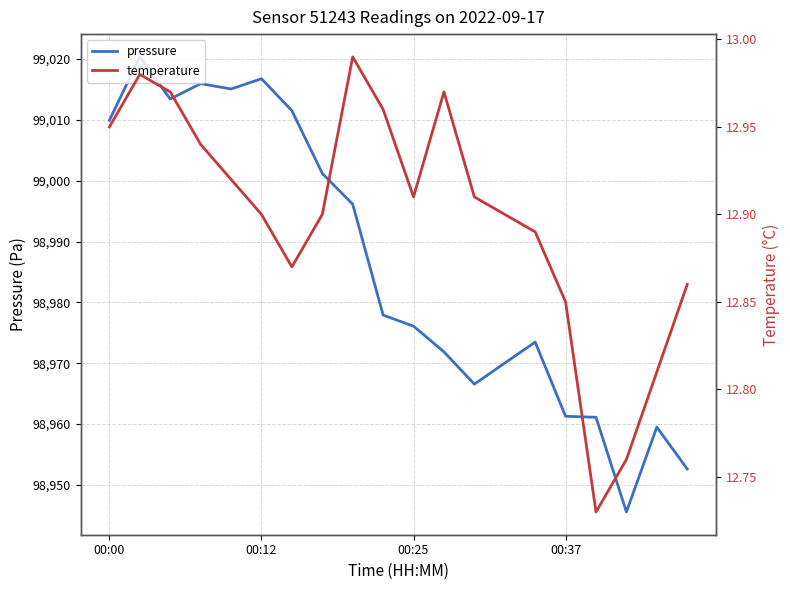

What is the total value across all series at 00:12?

99029.6